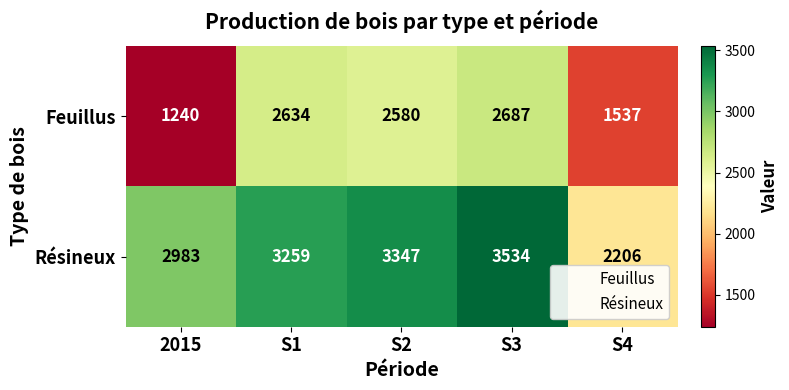

What is the spread (max minus min) of values at S1?

625